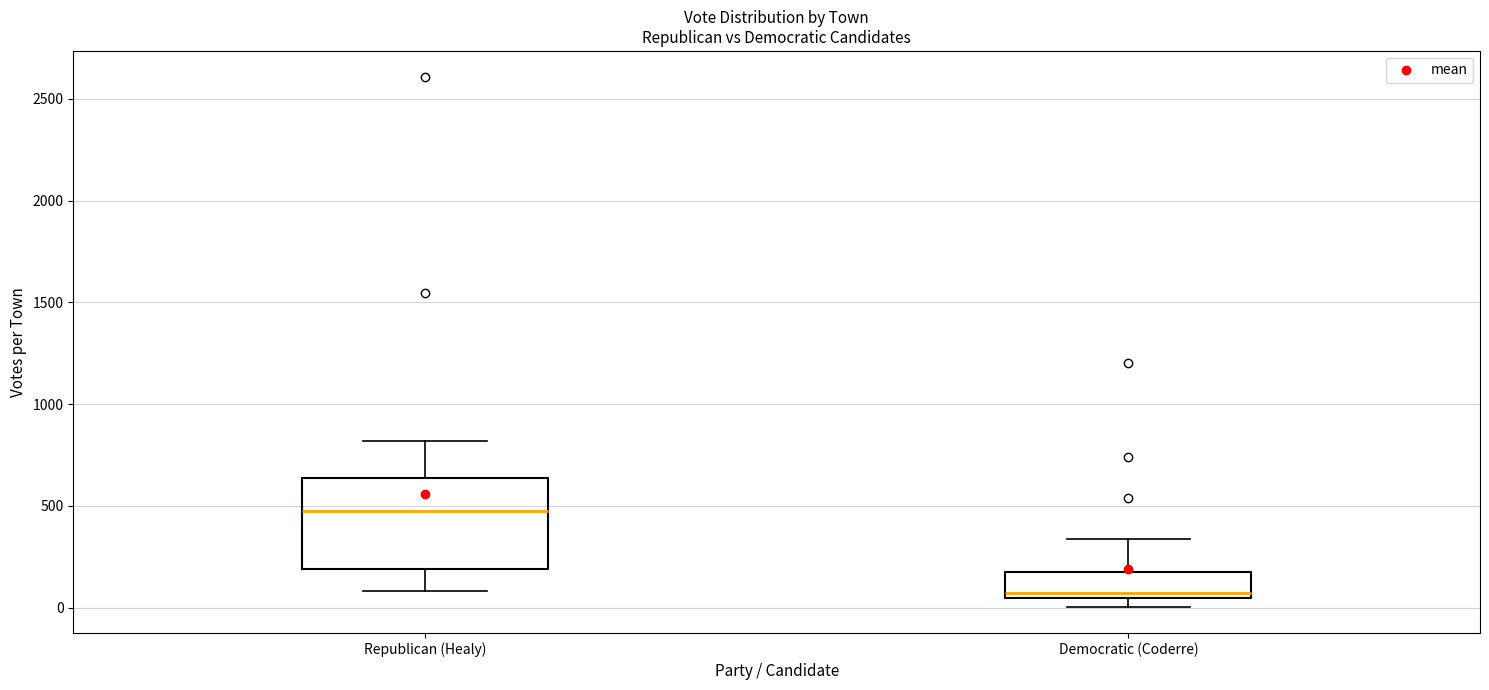

Comparing the boxes themselves (not the whiskers), which one is the tallest?

Republican (Healy)